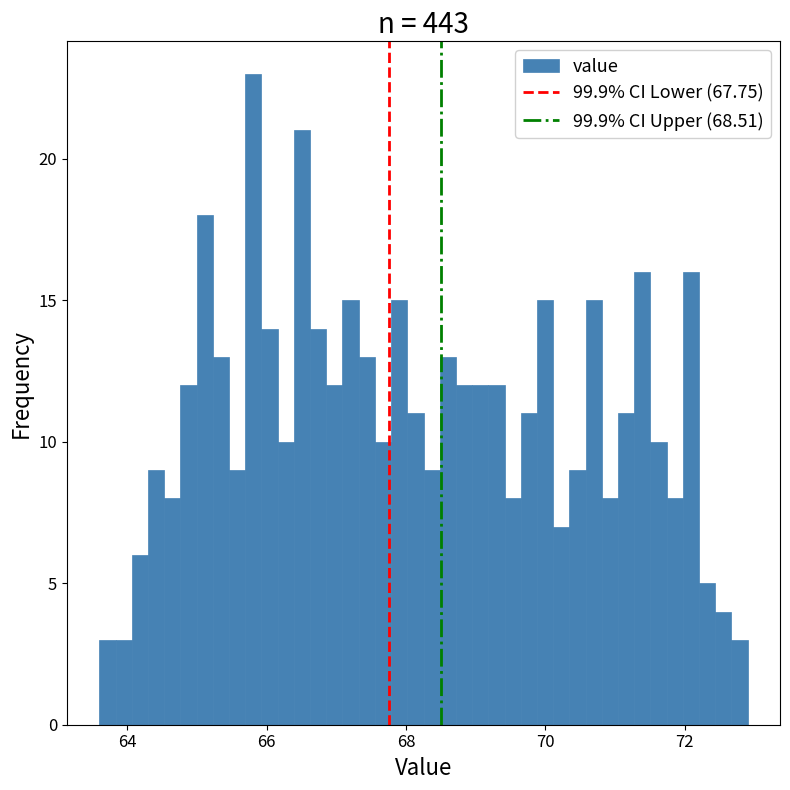

Read against the x-axis, roughly where is the centre of the tallest bar?

65.8